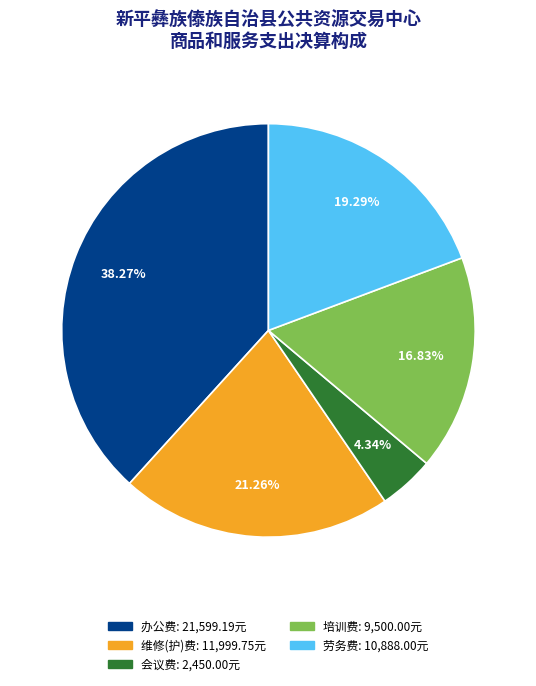

Which category has the smallest portion of the pie?

会议费